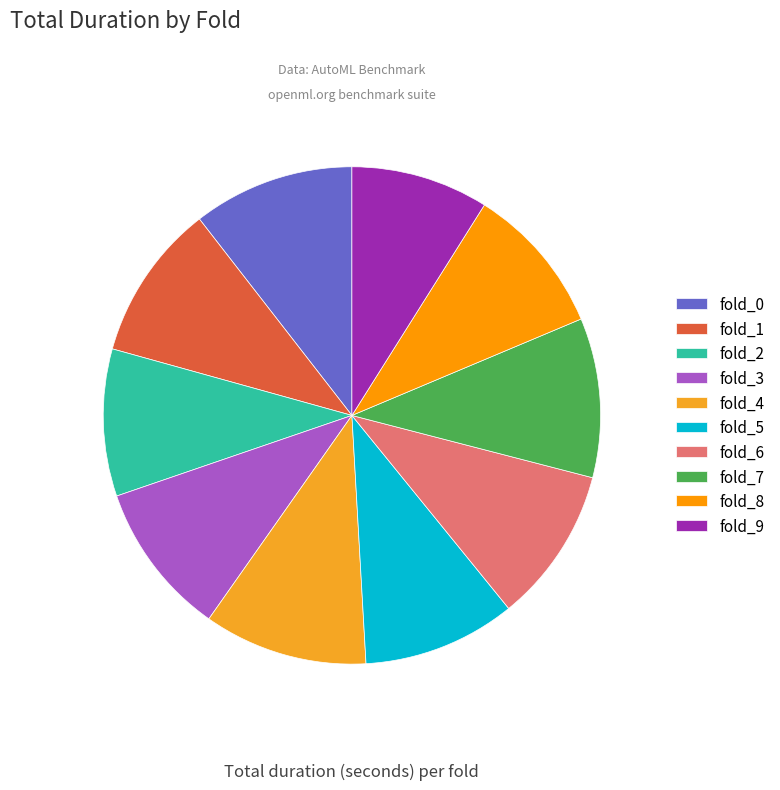

What is the ratio of the value at fold_4 to the value at fold_8?

1.1